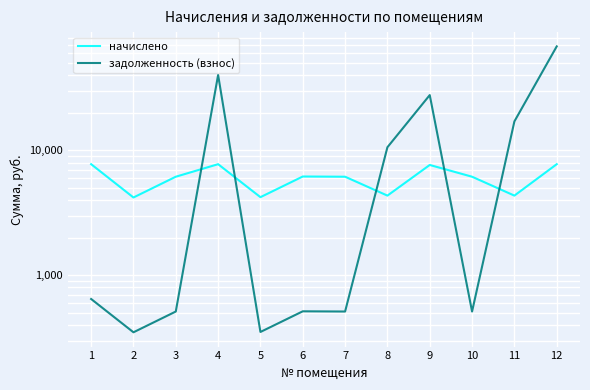

What is the value of the задолженность (взнос) point at the 6th from the left?

515.0